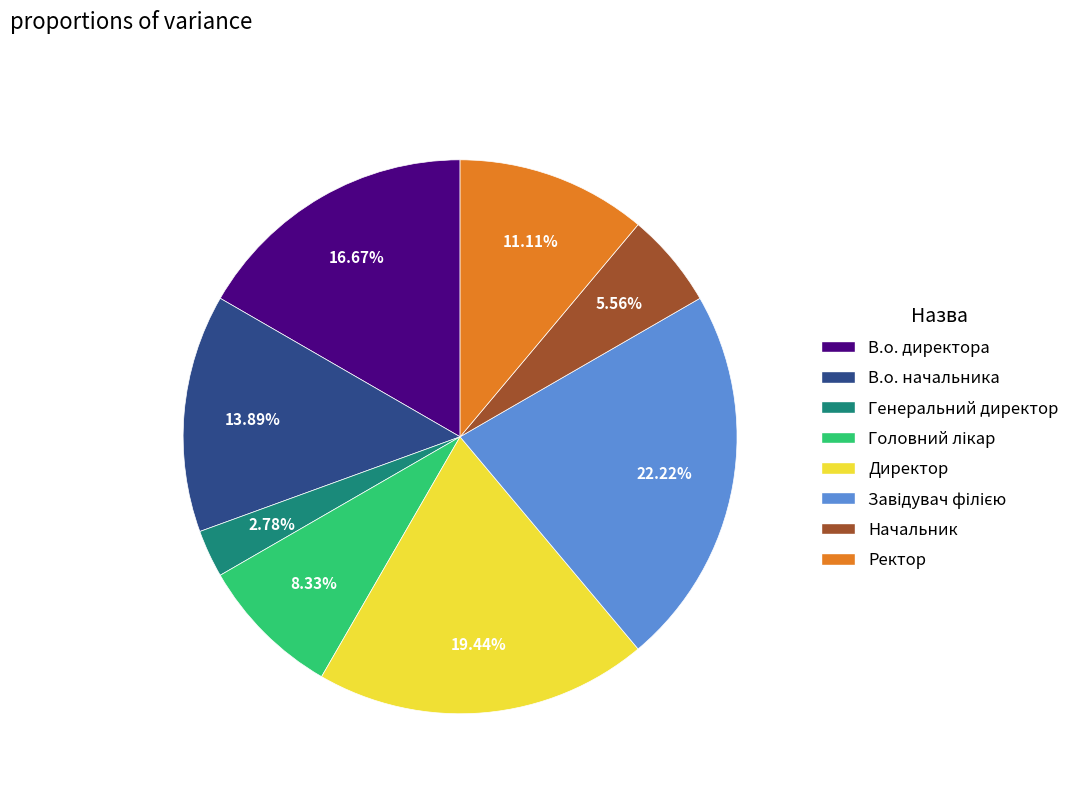

True or false: В.о. директора accounts for 17% of the total.

True